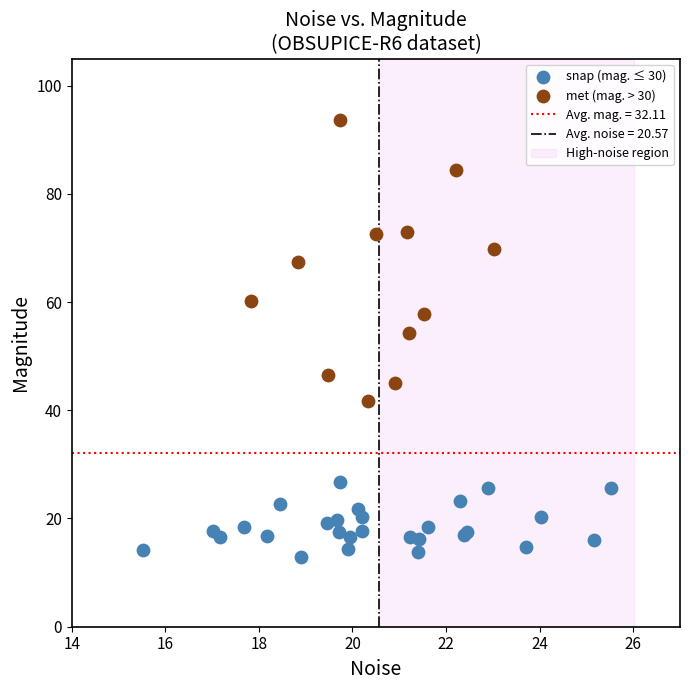

Which series reaches the maximum Y coordinate?

met (mag. > 30)